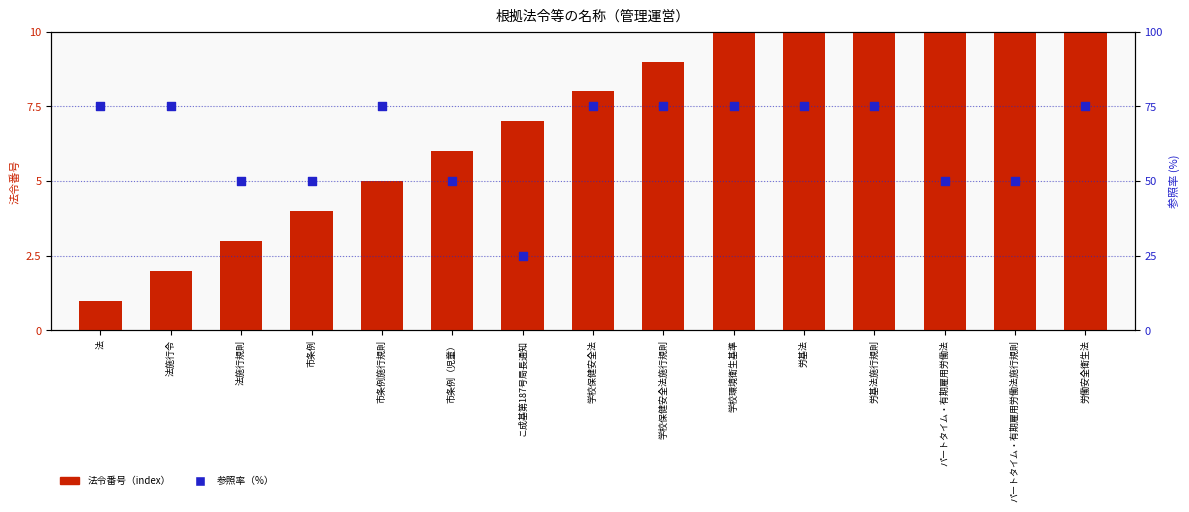

At which category is the sum across all series the highest?

労働安全衛生法